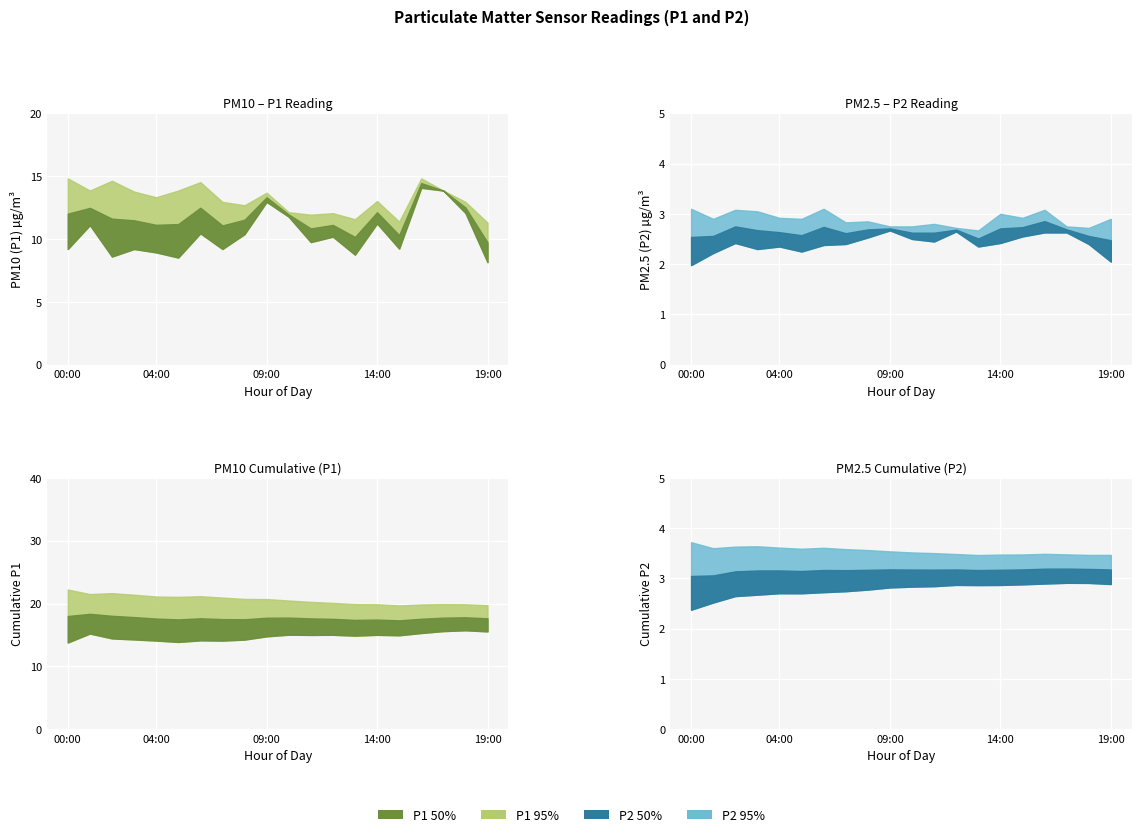

Which series has the largest range (max minus min)?

P1_lower